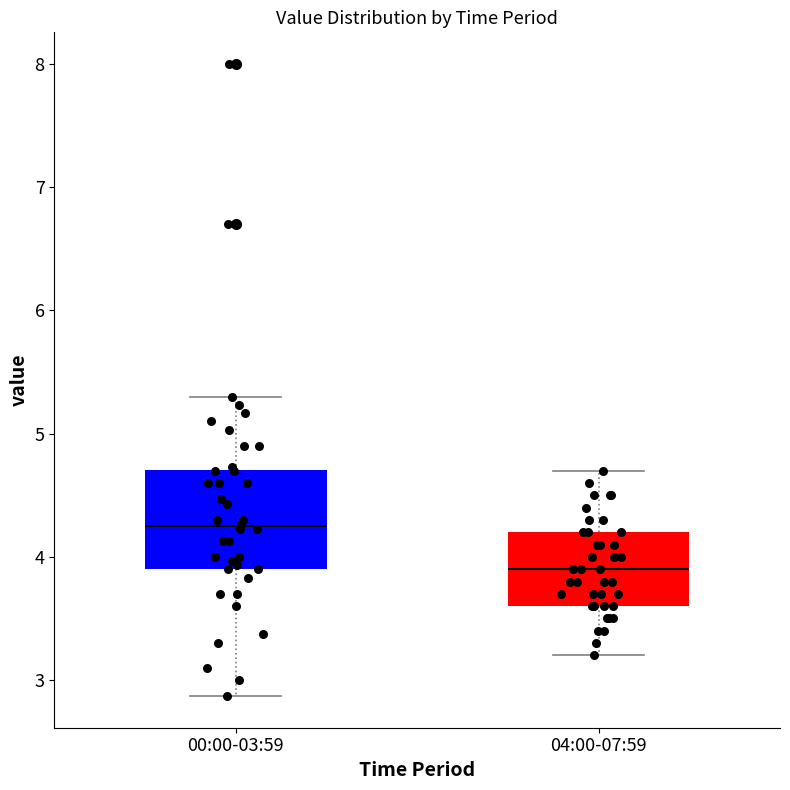

Where does the upper whisker of the box for 00:00-03:59 end on the y-axis? The values are not printed on the chart, so give them approximately, as read against the axis.

5.3